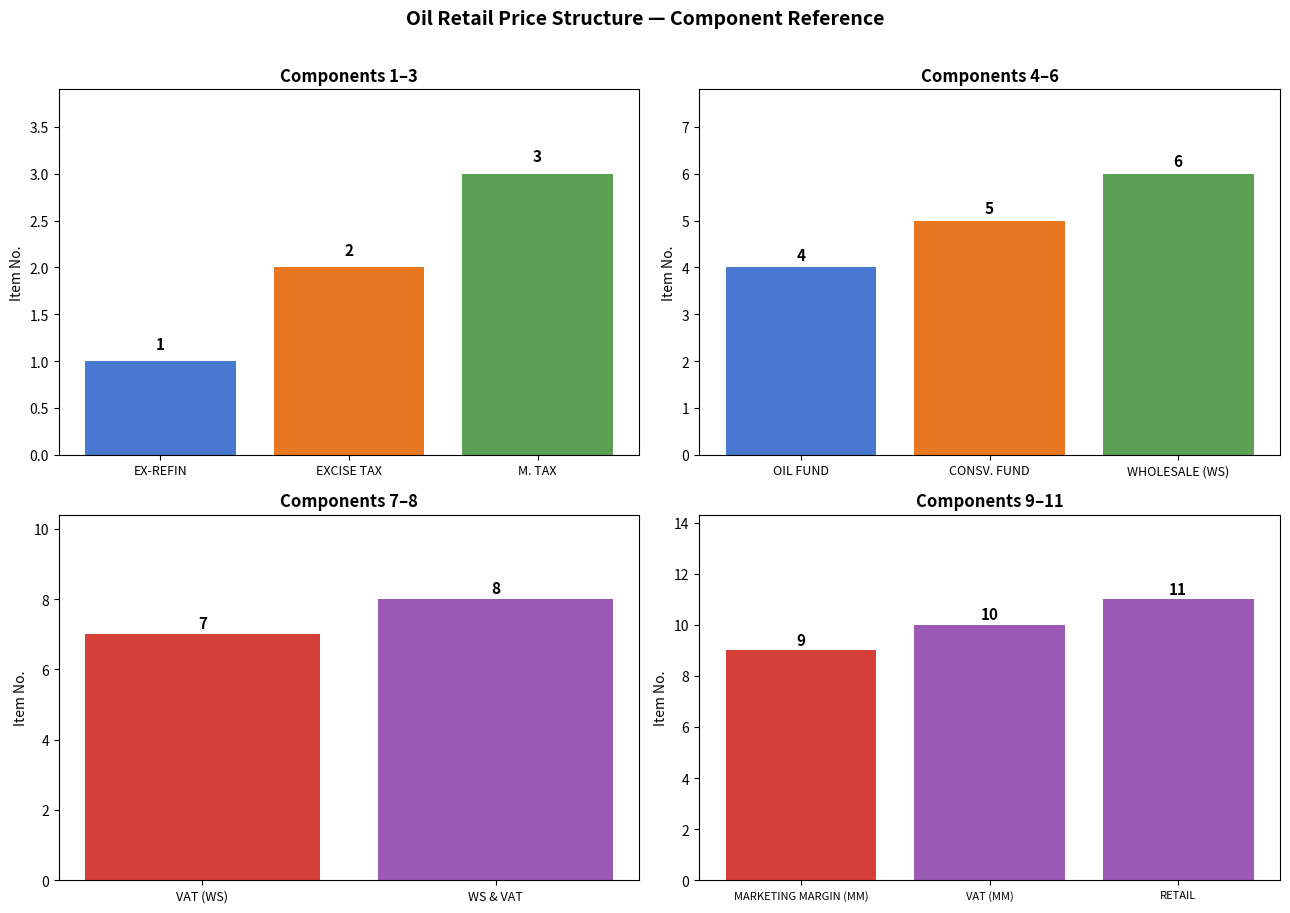

How many values are below 6?

5